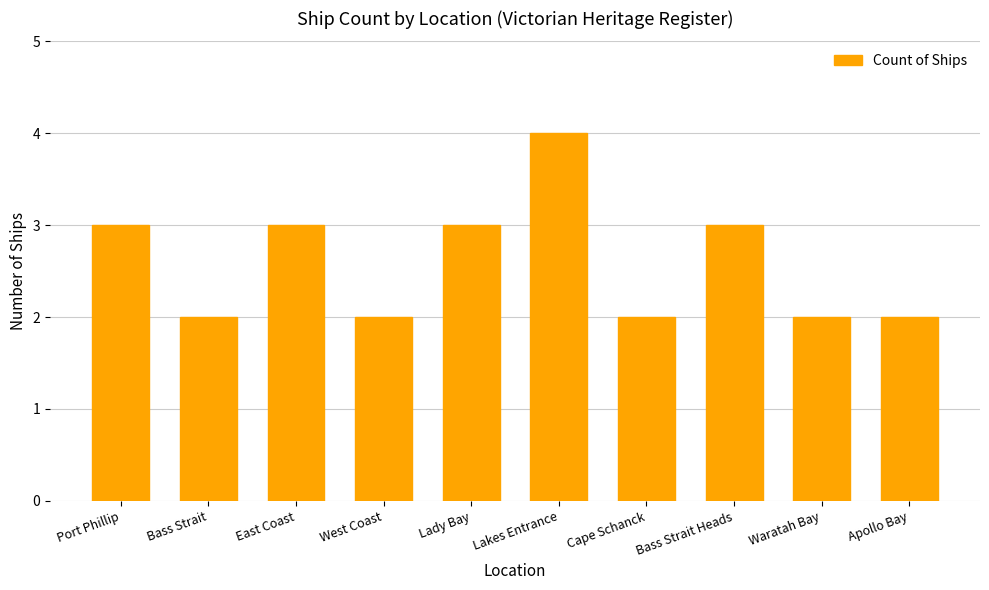

What is the average value?

3